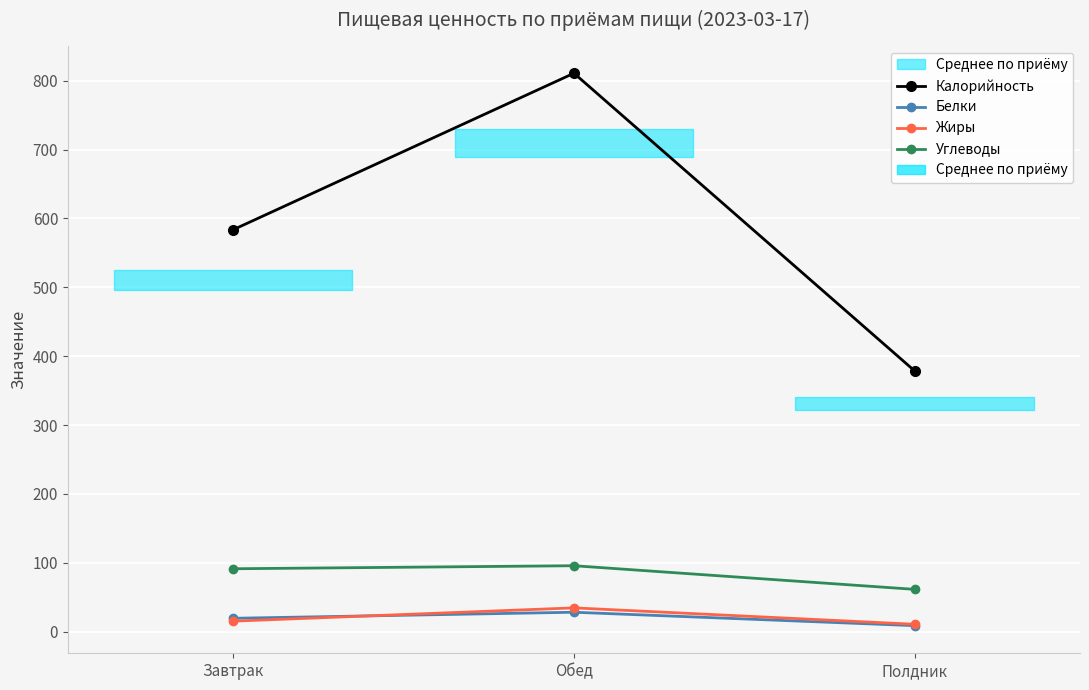

Is it true that Калорийность equals 583.7 at Завтрак?

True